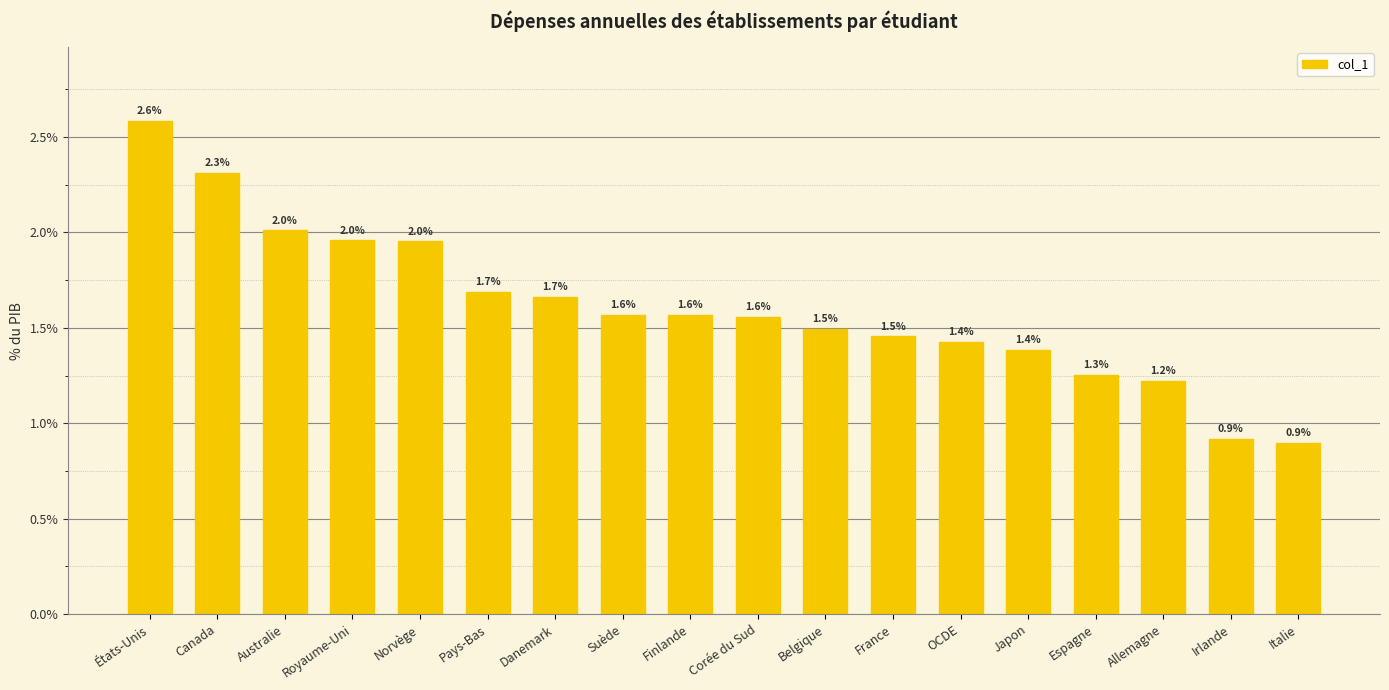

Are the bars horizontal?

No